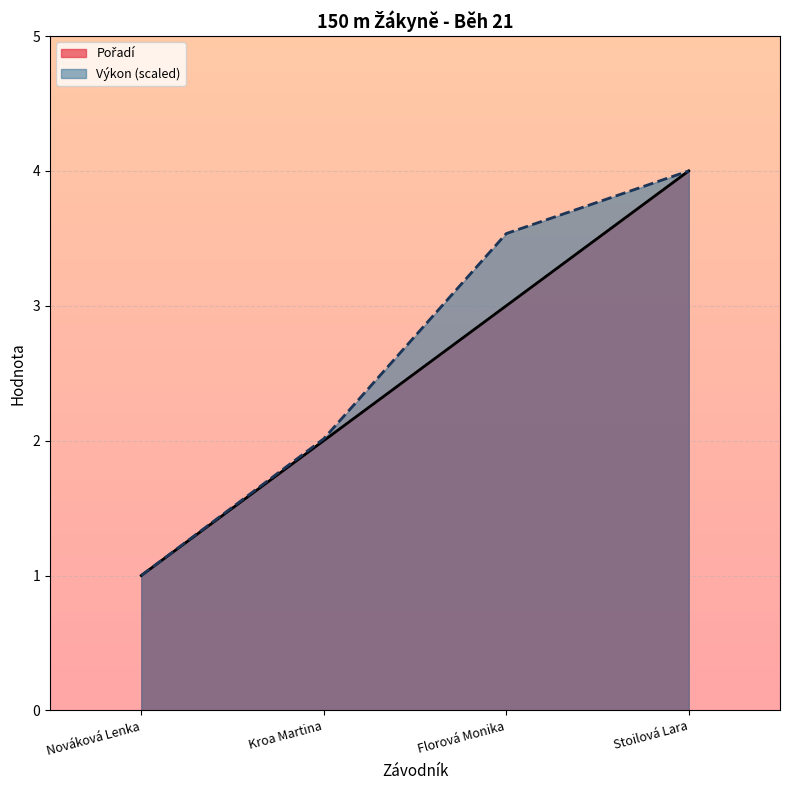

How many series are shown in this chart?

2